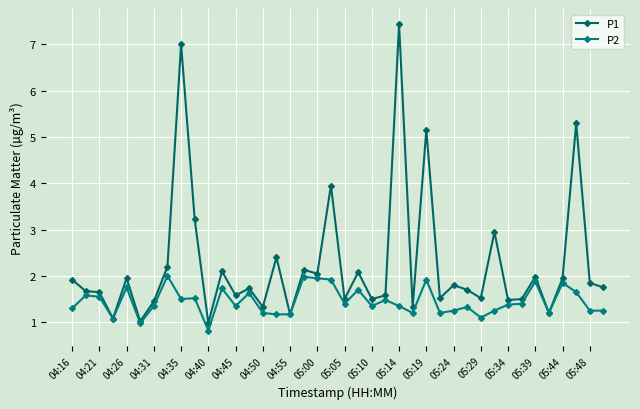

How many series are shown in this chart?

2